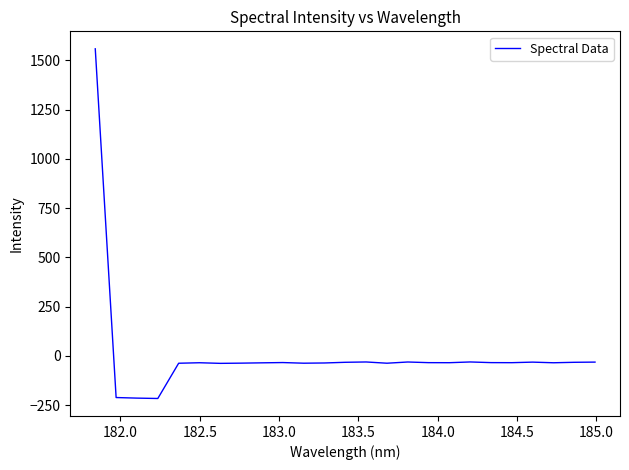

What is the greatest value displayed?

1558.1